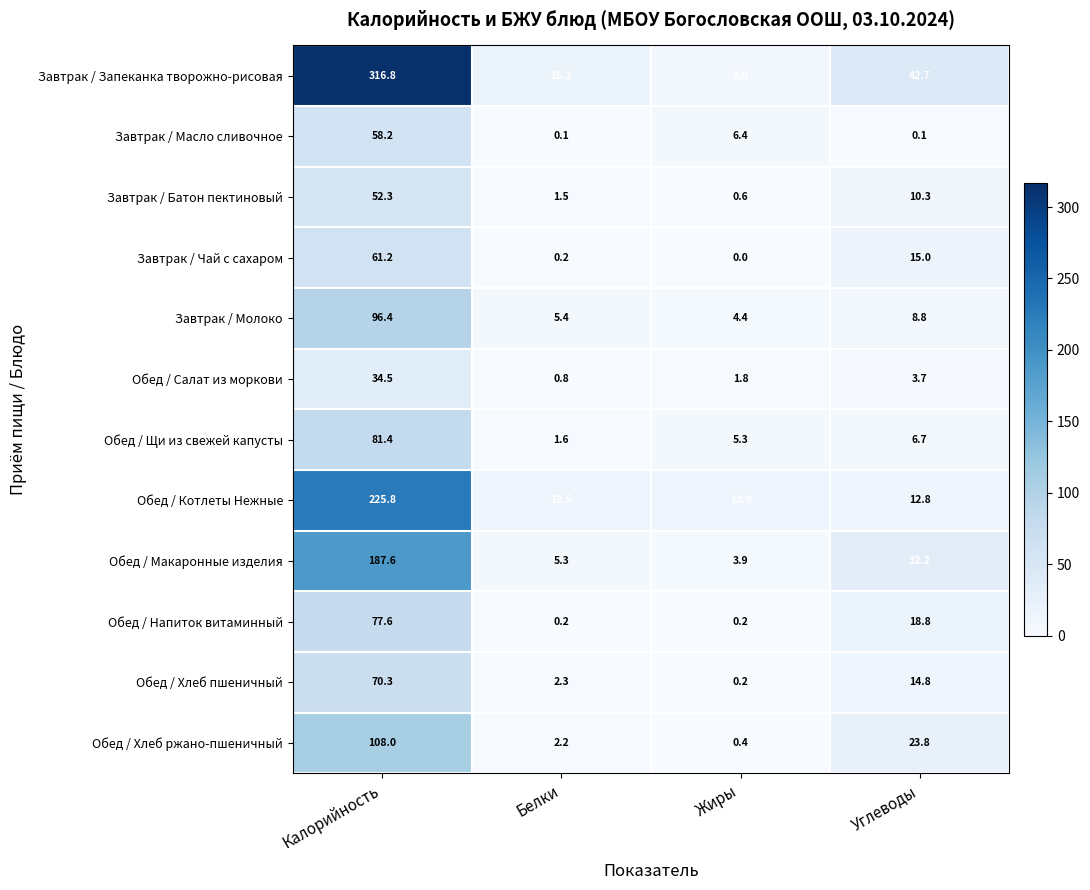

At how many categories does at least one series exceed 137?

1